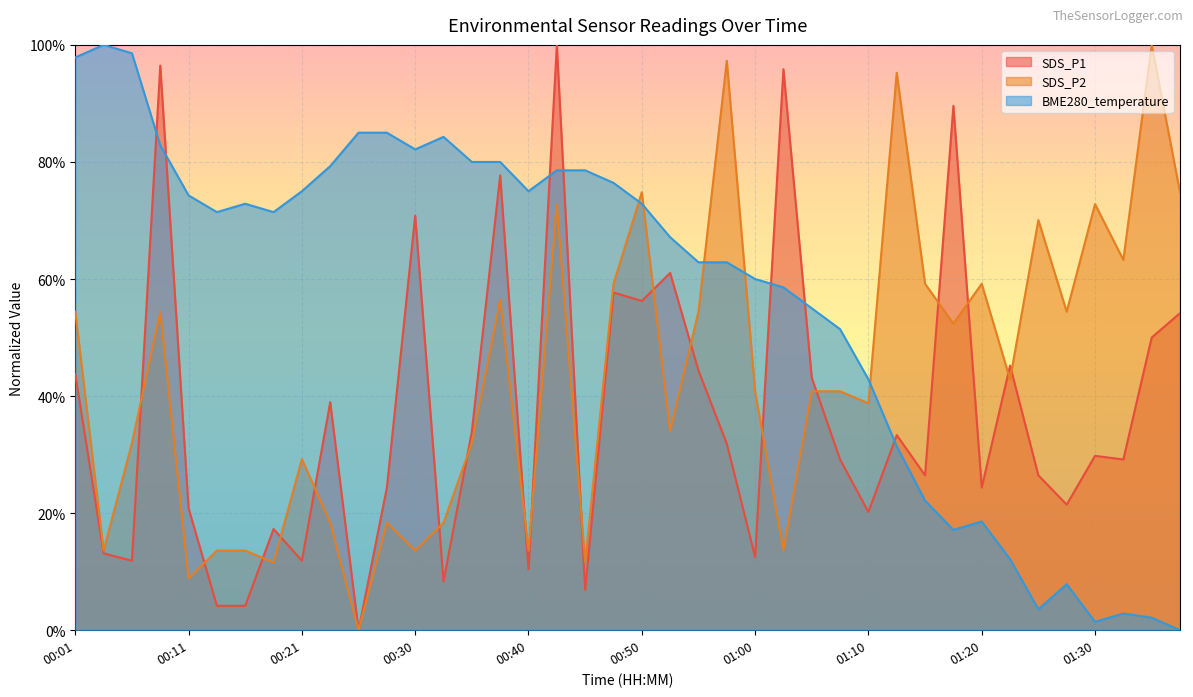

Reading right to left, transcribe all the data shown in this chart.

SDS_P1: 0.5	0.5	0.3	0.3	0.2	0.3	0.5	0.2	0.9	0.3	0.3	0.2	0.3	0.4	1.0	0.1	0.3	0.4	0.6	0.6	0.6	0.1	1.0	0.1	0.8	0.3	0.1	0.7	0.2	0.0	0.4	0.1	0.2	0.0	0.0	0.2	1.0	0.1	0.1	0.4
SDS_P2: 0.7	1.0	0.6	0.7	0.5	0.7	0.4	0.6	0.5	0.6	1.0	0.4	0.4	0.4	0.1	0.4	1.0	0.5	0.3	0.7	0.6	0.1	0.7	0.1	0.6	0.3	0.2	0.1	0.2	0.0	0.2	0.3	0.1	0.1	0.1	0.1	0.5	0.3	0.1	0.5
BME280_temperature: 0.0	0.0	0.0	0.0	0.1	0.0	0.1	0.2	0.2	0.2	0.3	0.4	0.5	0.6	0.6	0.6	0.6	0.6	0.7	0.7	0.8	0.8	0.8	0.7	0.8	0.8	0.8	0.8	0.8	0.8	0.8	0.7	0.7	0.7	0.7	0.7	0.8	1.0	1.0	1.0